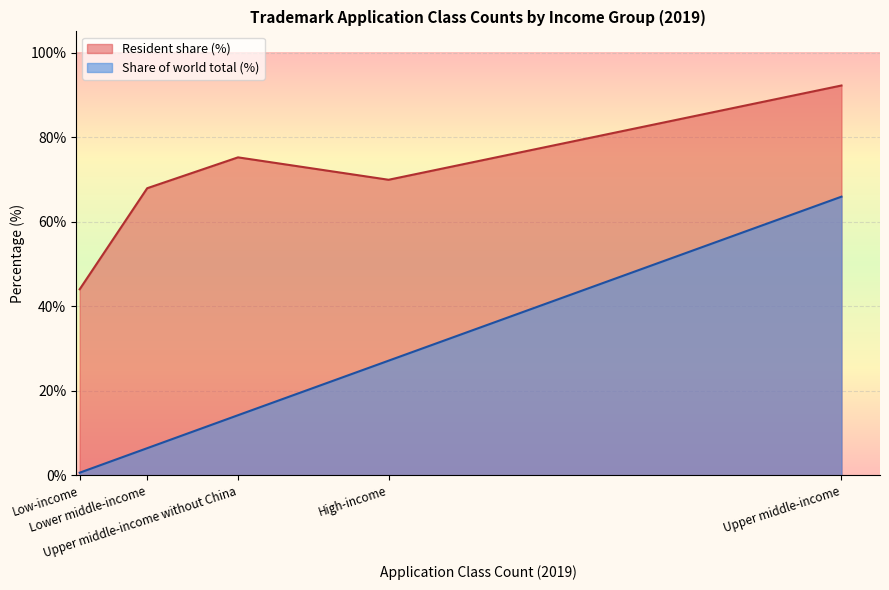

What is the minimum value for Resident share (%)?

44.0